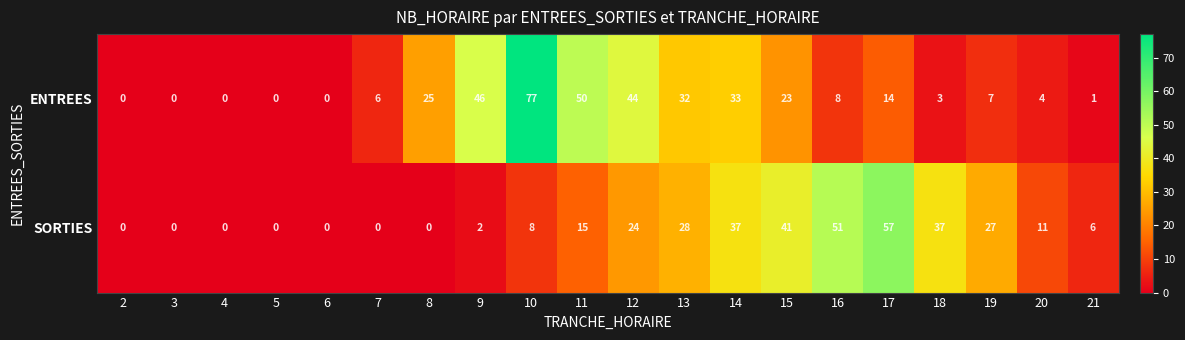

Is it true that ENTREES equals 77 at 10?

True